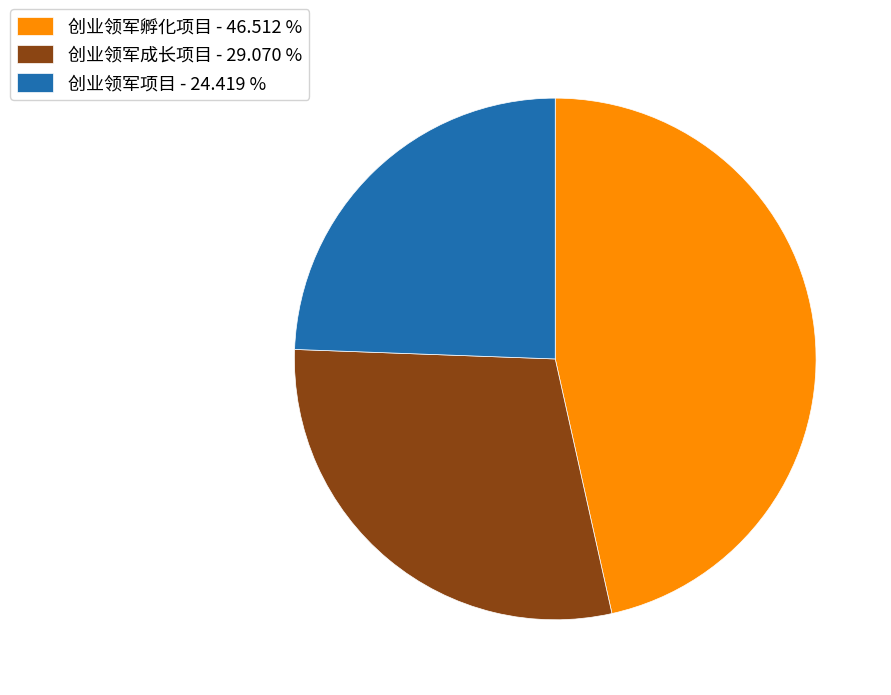

Combined, do 创业领军项目 - 24.419 % and 创业领军孵化项目 - 46.512 % account for over 50%?

Yes